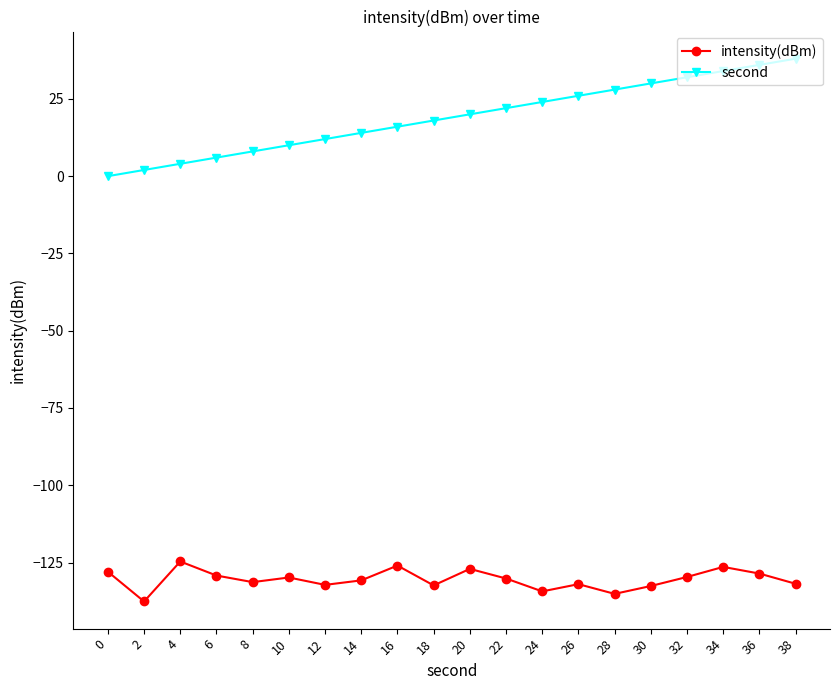

Read the second value at 28.

28.0